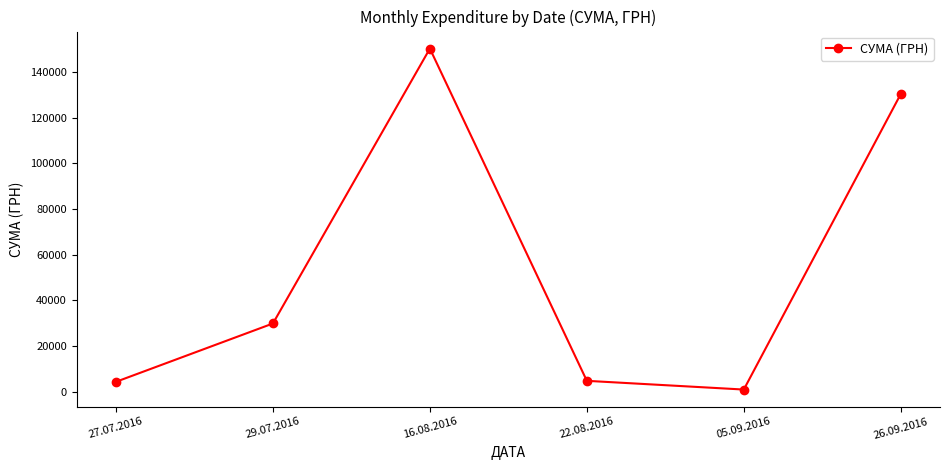

How many values are below 29898?

3